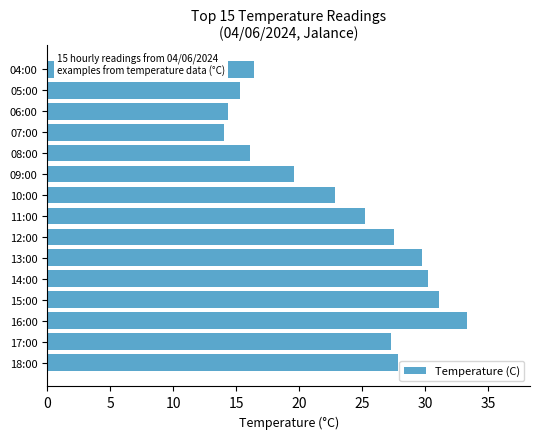

What is the maximum value shown in the chart?

33.3